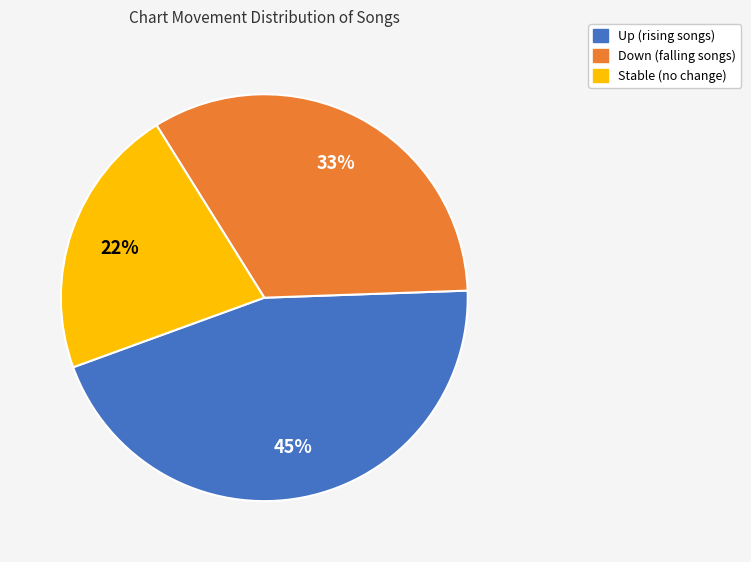

To the nearest percent, what is the average slice percentage?

33%